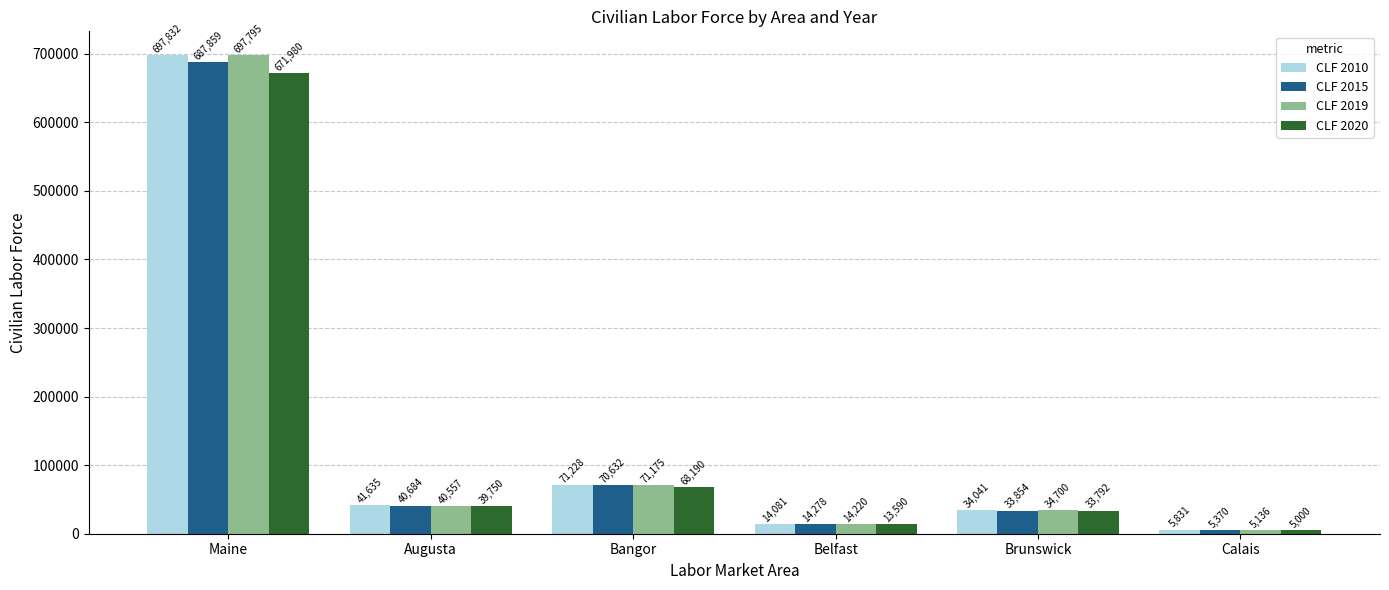

Which series changed the most between Bangor and Belfast?

CLF 2010